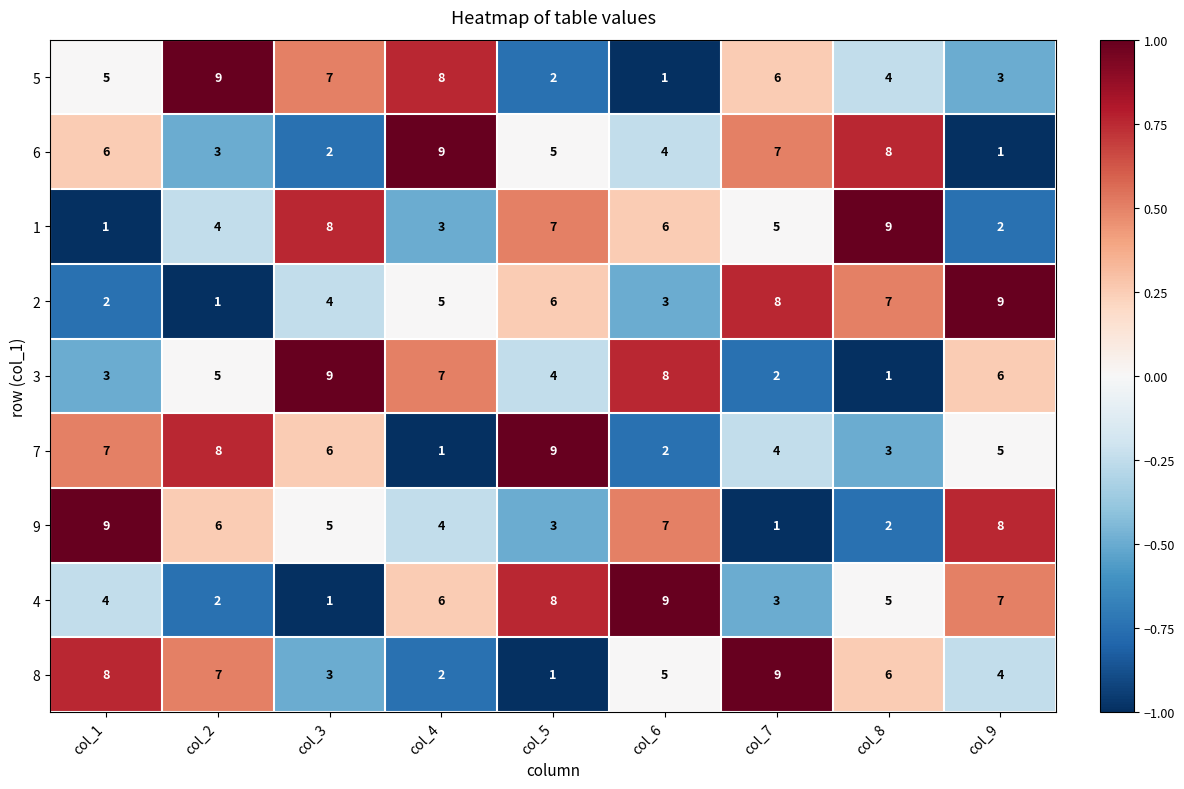

What is the spread (max minus min) of values at col_5?

8